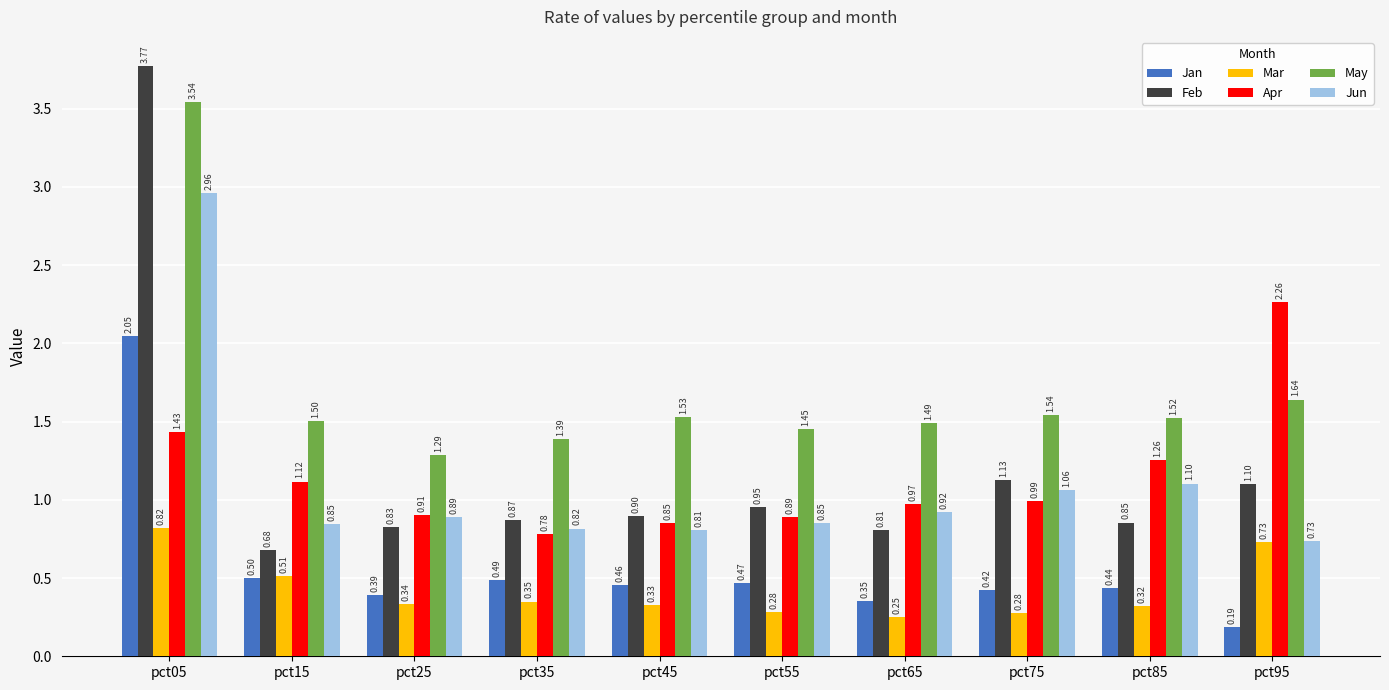

How many bars are there in each group?

6